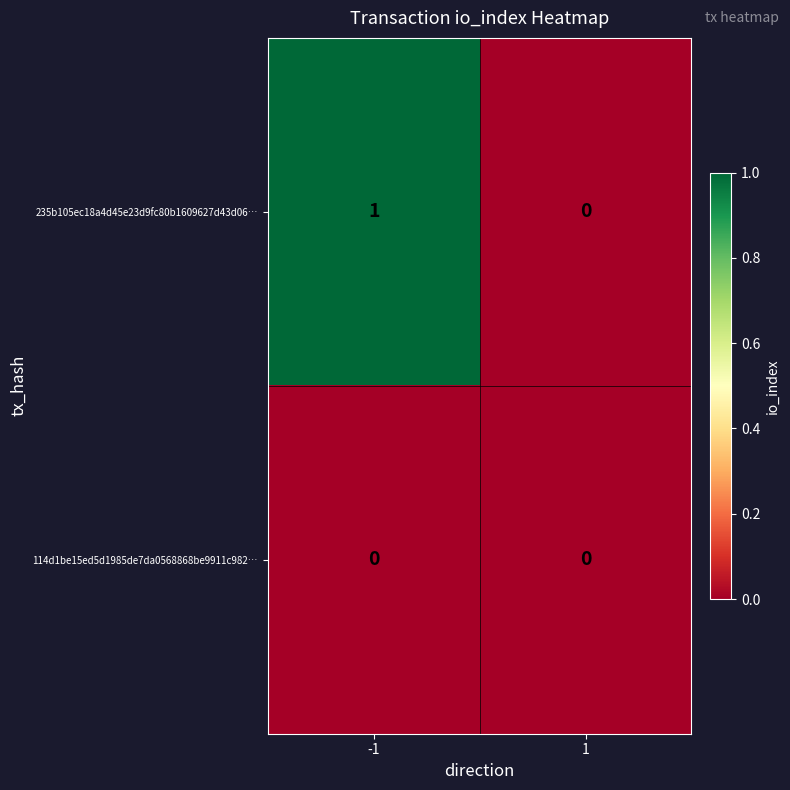

Which series has the largest range (max minus min)?

235b105ec18a4d45e23d9fc80b1609627d43d06…